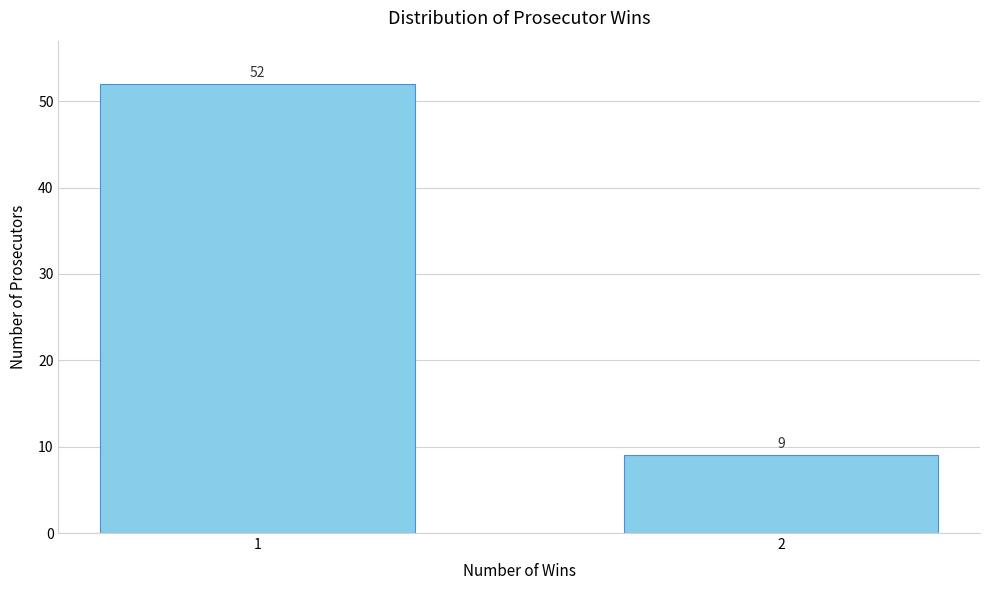

Reading left to right, extract all data points from this chart.

52	9